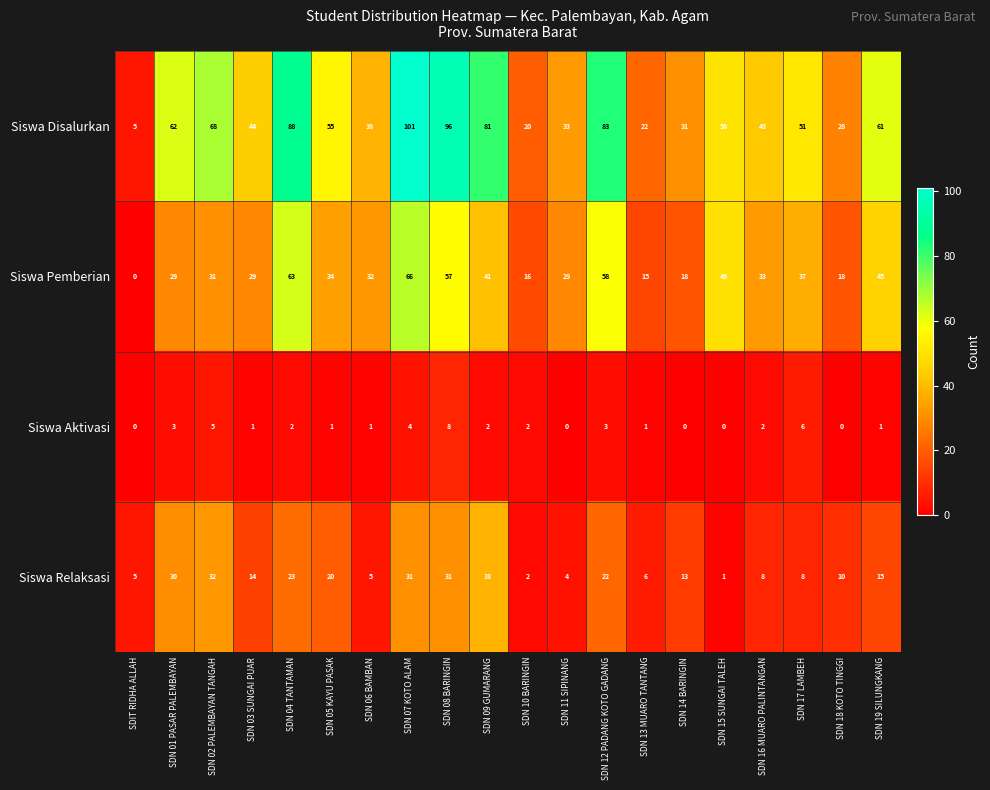

How many values in the Siswa Aktivasi series are below 2?

10